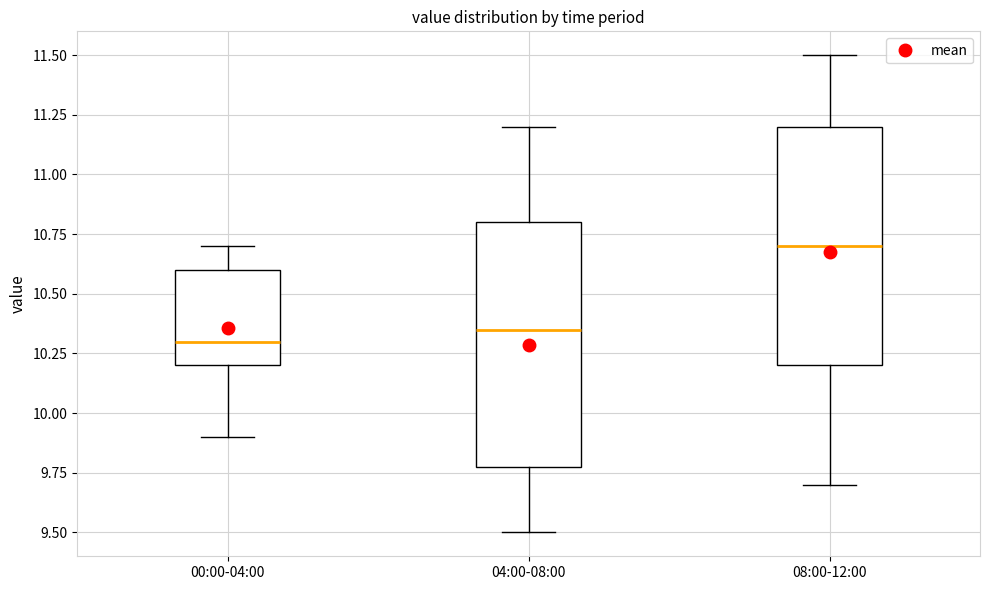

Reading left to right, transcribe this box plot: for each box, give where its median line is, the range the box spans, and where its two whiskers end, as read against the y-axis. The values are not printed on the chart, so give them approximately, as read against the axis.

00:00-04:00: median 10.30, box 10.20 to 10.60, whiskers 9.90 to 10.70
04:00-08:00: median 10.35, box 9.80 to 10.80, whiskers 9.50 to 11.20
08:00-12:00: median 10.70, box 10.20 to 11.20, whiskers 9.70 to 11.50